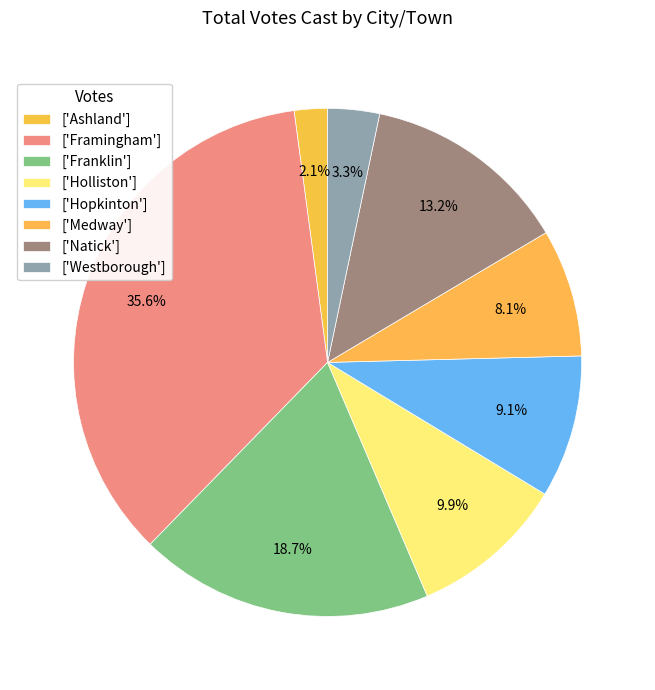

How many segments does this pie chart have?

8